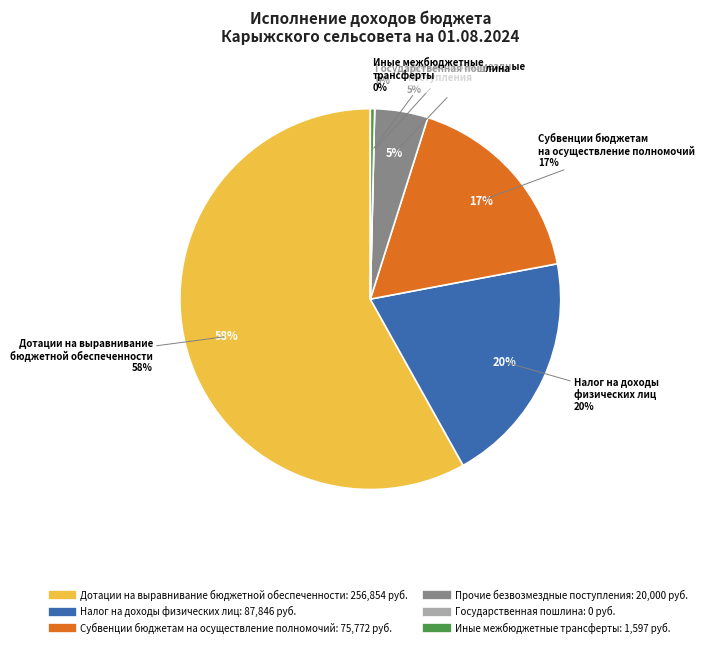

How many segments does this pie chart have?

6